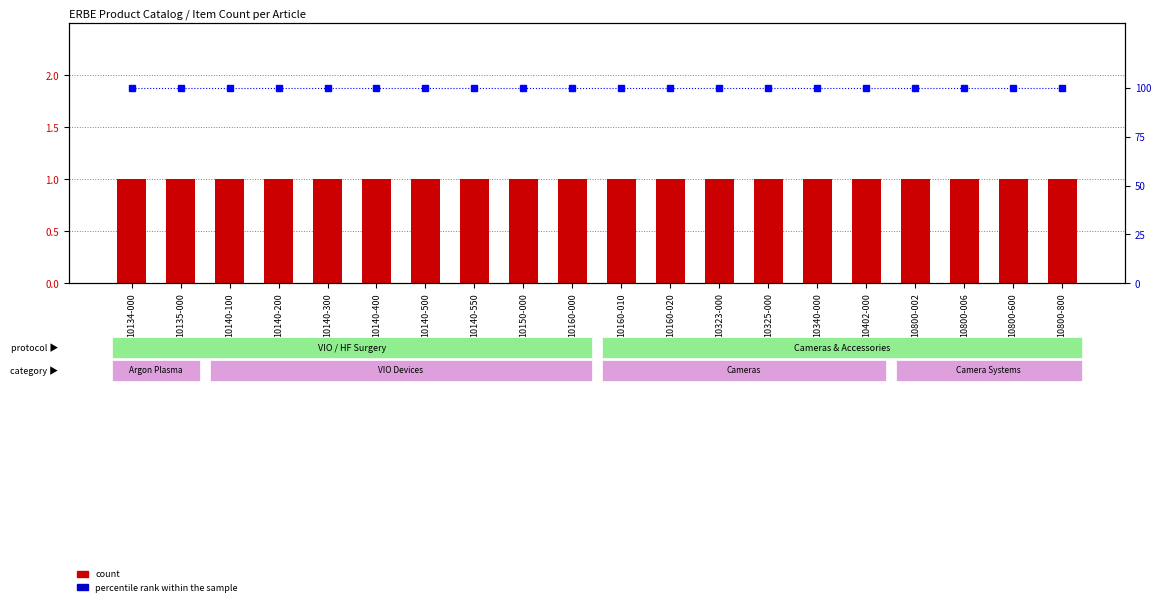

At which label is count closest to 1?

10134-000